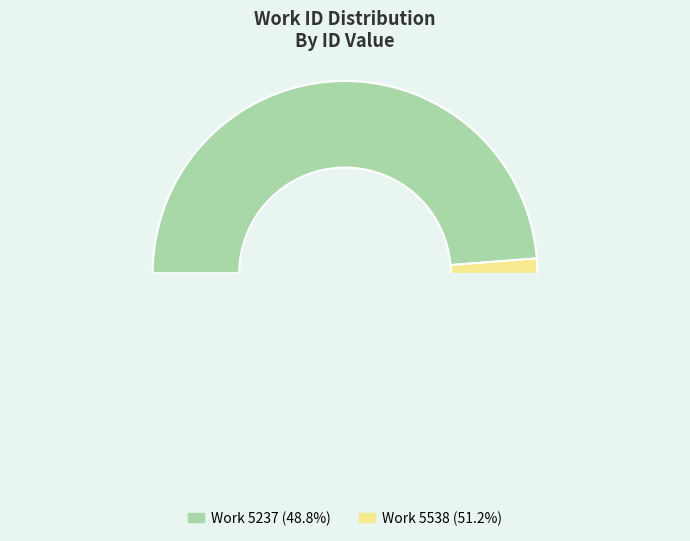

How many slices are in this pie chart?

2